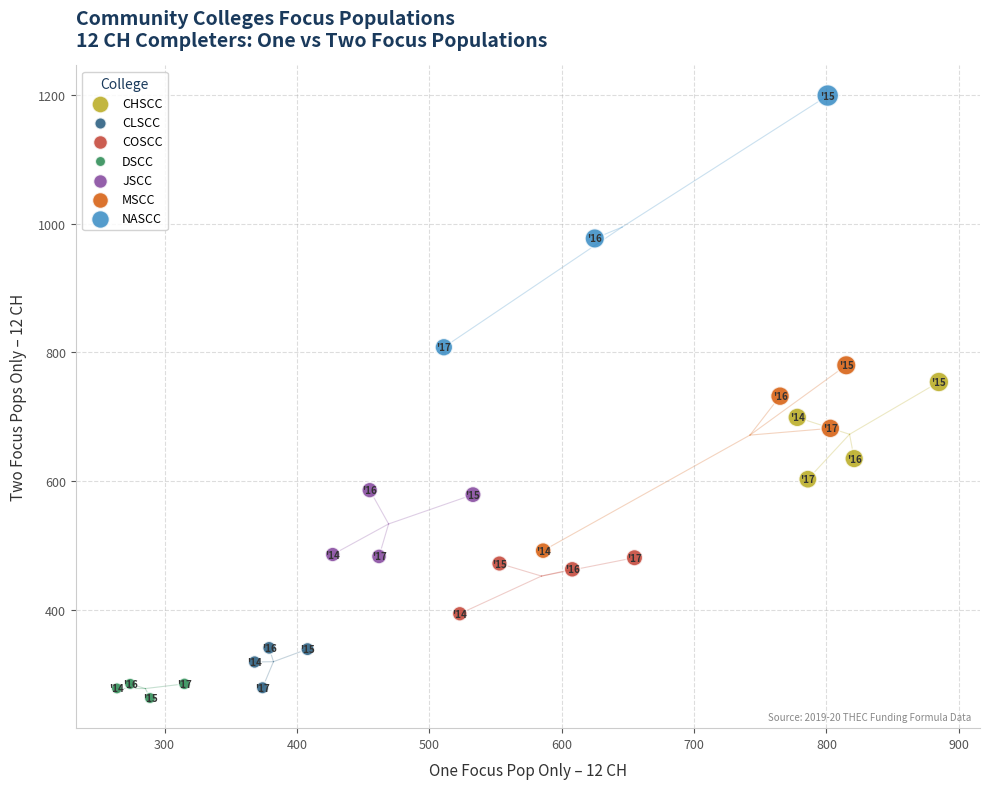

Which series contains the highest Y value?

NASCC